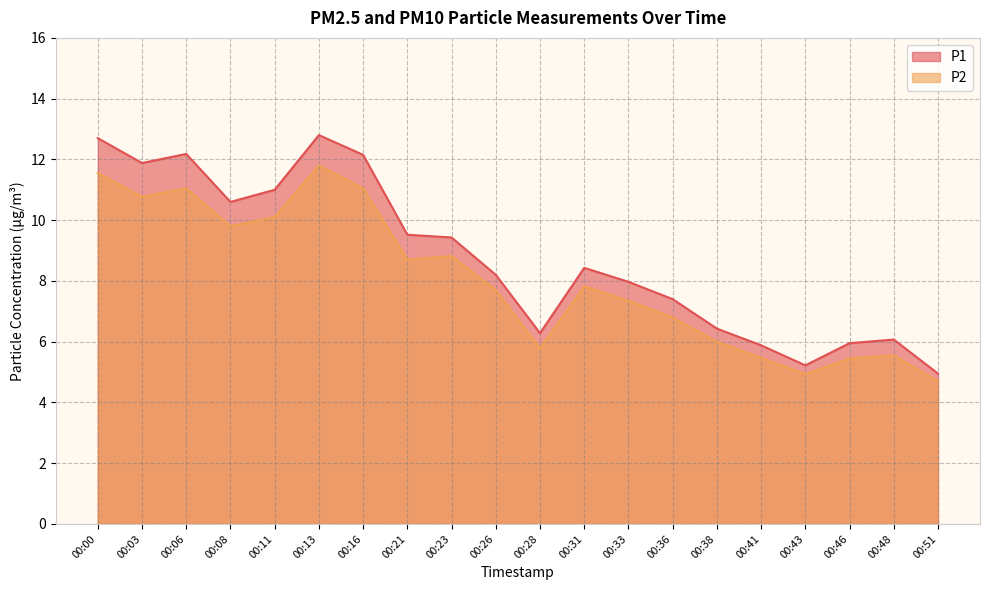

True or false: P2 has more than 2 points higher than both neighbors.

True